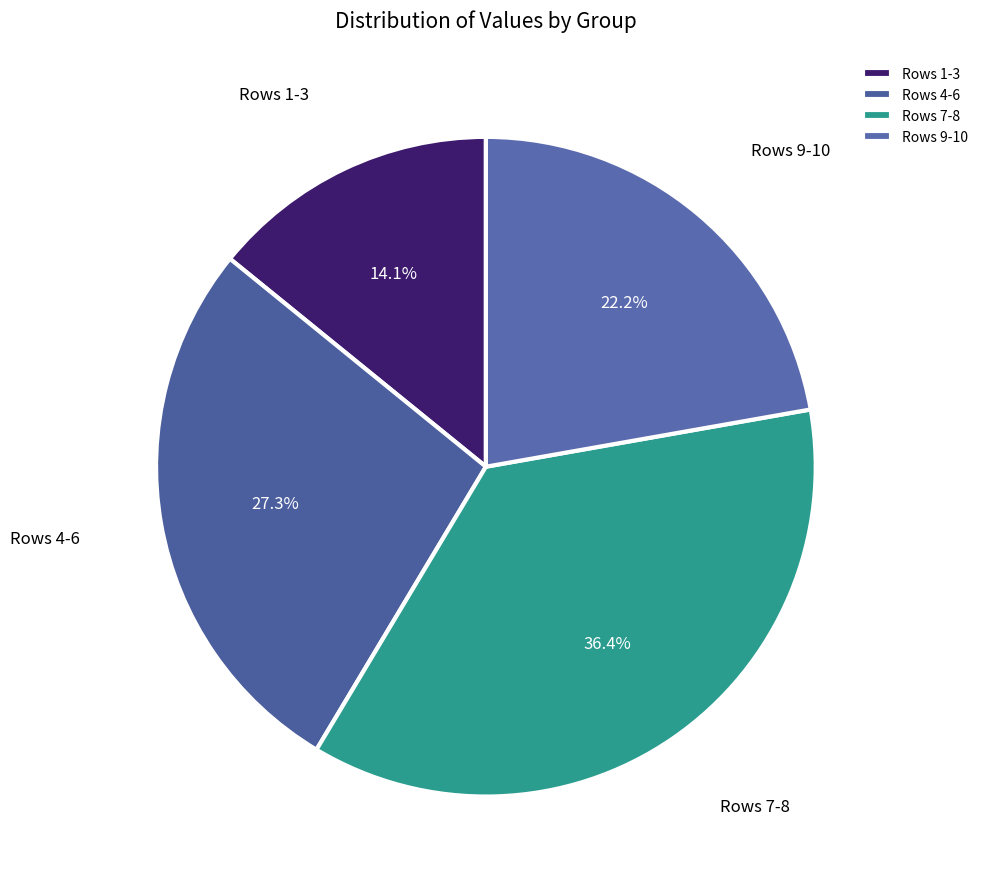

Count the number of slices in the pie.

4